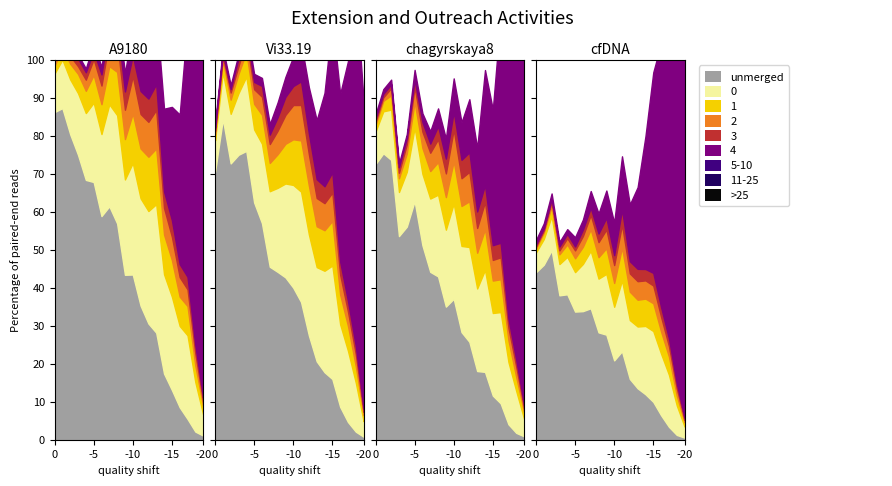

The value of 4 at 16 is 67. True or false?

False